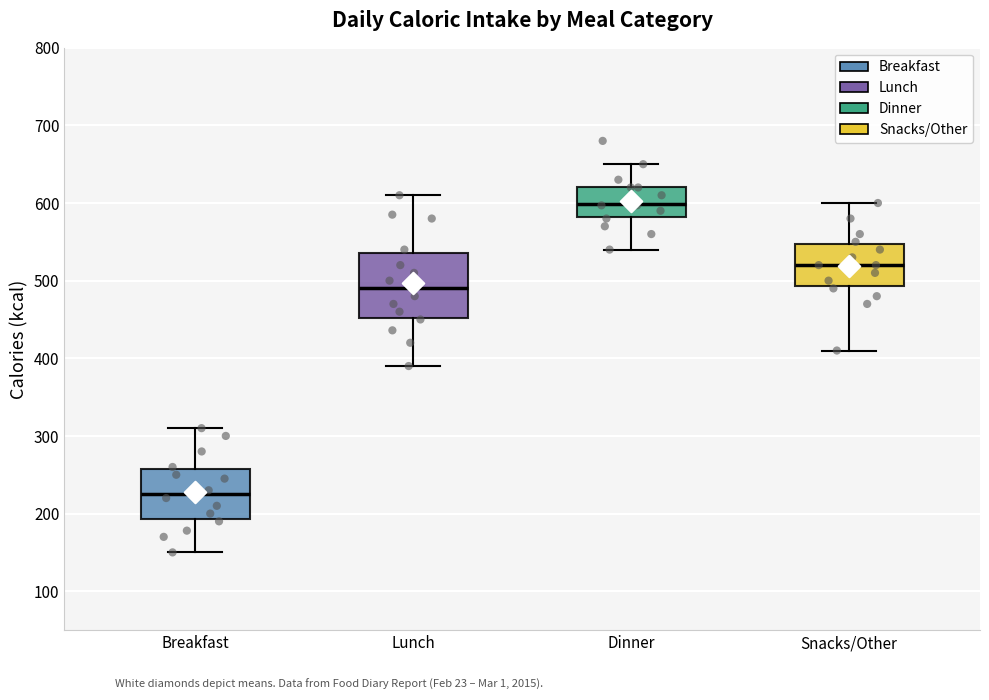

Reading left to right, read every box against the y-axis: the position of its median line, the range the box covers, and the ends of its whiskers. The values are not printed on the chart, so give them approximately, as read against the axis.

Breakfast: median 230, box 190 to 260, whiskers 150 to 310
Lunch: median 490, box 450 to 540, whiskers 390 to 610
Dinner: median 600, box 580 to 620, whiskers 540 to 650
Snacks/Other: median 520, box 490 to 550, whiskers 410 to 600